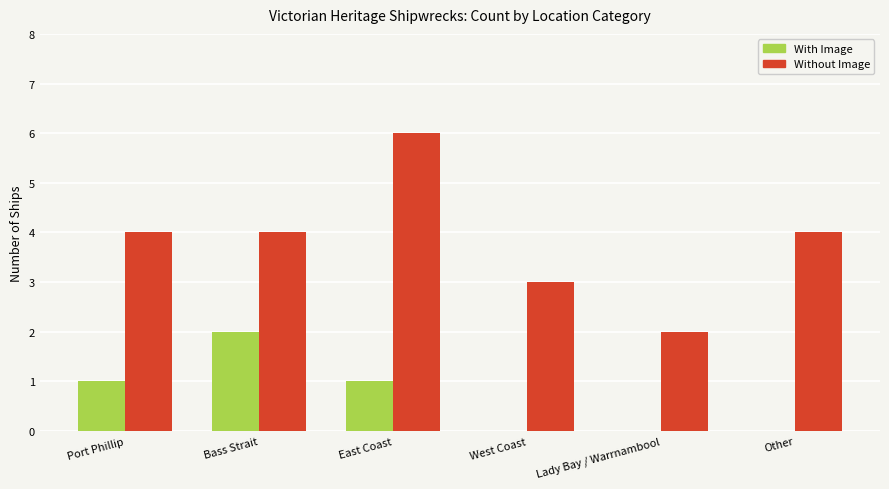

Are the bars grouped side by side (vs. stacked)?

Yes